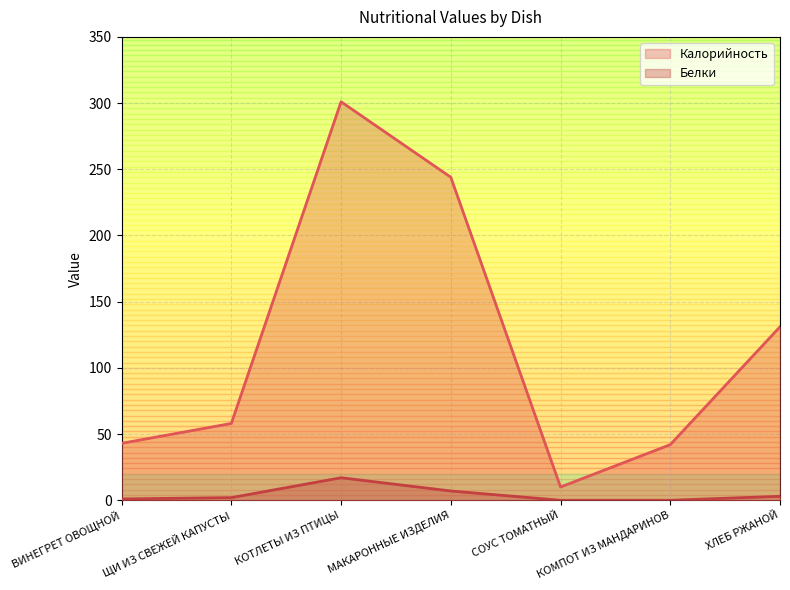

List the labels in order of Калорийность value, largest first.

КОТЛЕТЫ ИЗ ПТИЦЫ, МАКАРОННЫЕ ИЗДЕЛИЯ, ХЛЕБ РЖАНОЙ, ЩИ ИЗ СВЕЖЕЙ КАПУСТЫ, ВИНЕГРЕТ ОВОЩНОЙ, КОМПОТ ИЗ МАНДАРИНОВ, СОУС ТОМАТНЫЙ